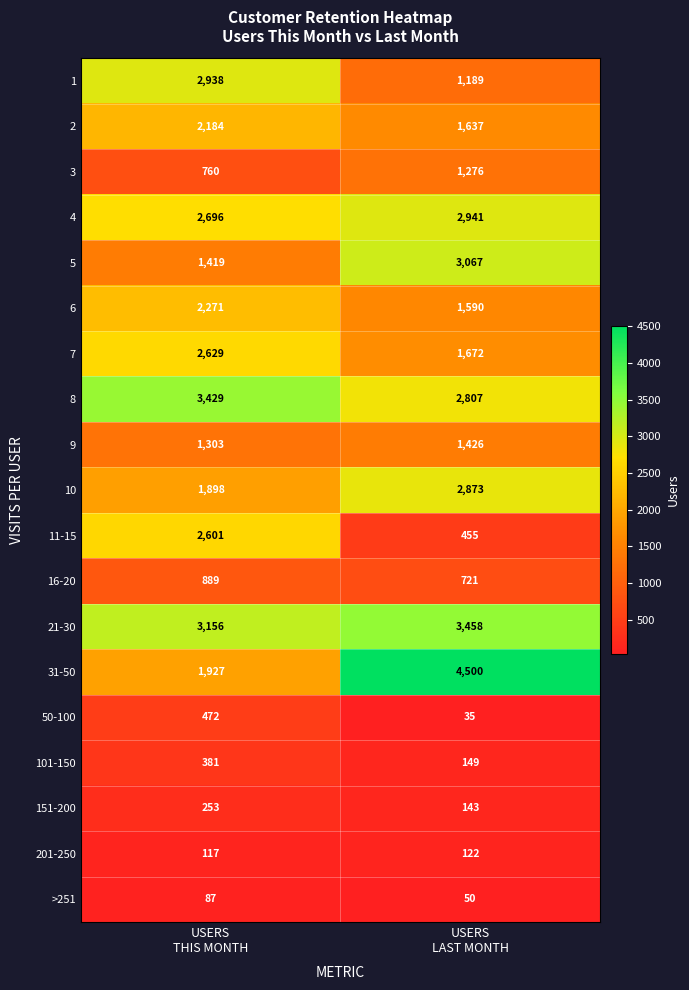

List the series in order of their peak value, lowest first.

>251, 201-250, 151-200, 101-150, 50-100, 16-20, 3, 9, 2, 6, 11-15, 7, 10, 1, 4, 5, 8, 21-30, 31-50